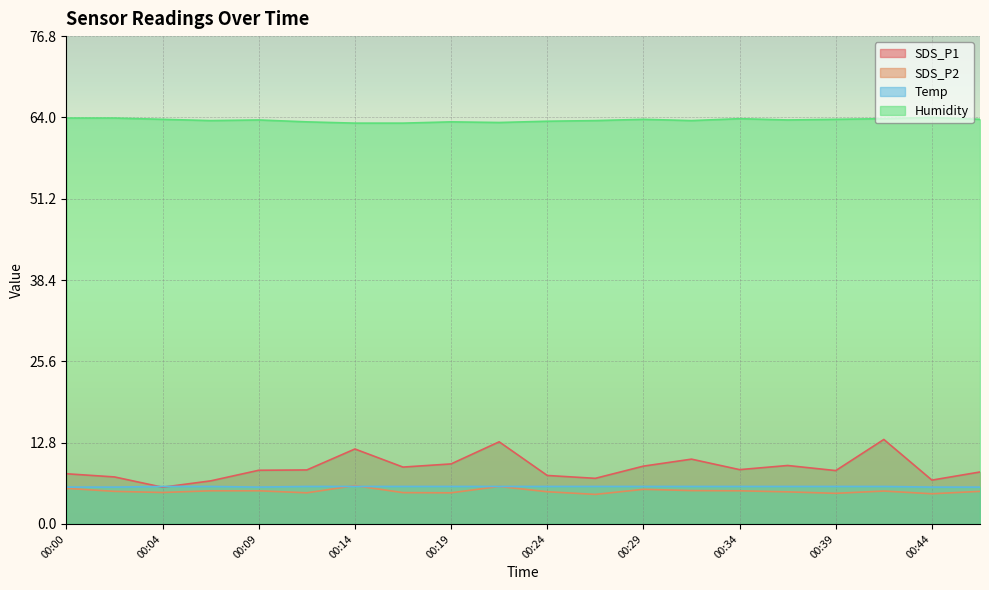

Where does the SDS_P2 series first go above 5?

00:00